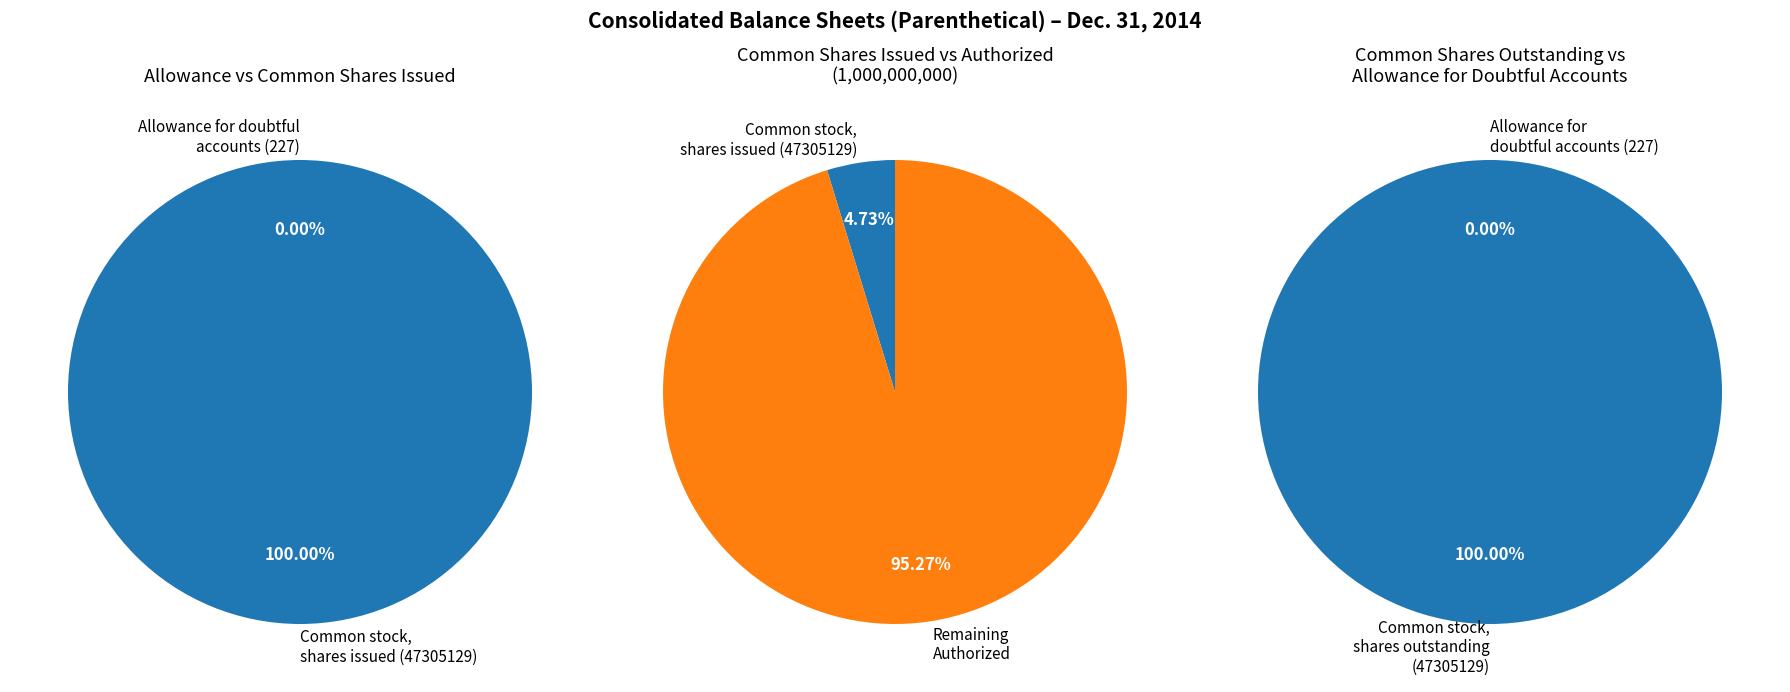

The Allowance for doubtful accounts slice represents 0% of the pie. True or false?

True